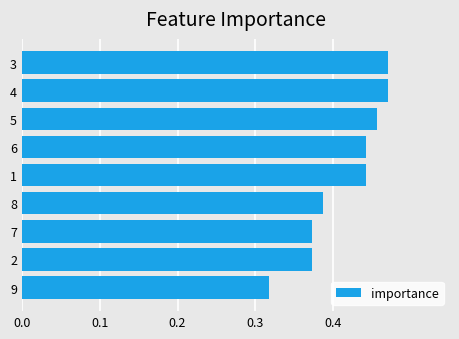

What is the sum of all values?

3.7